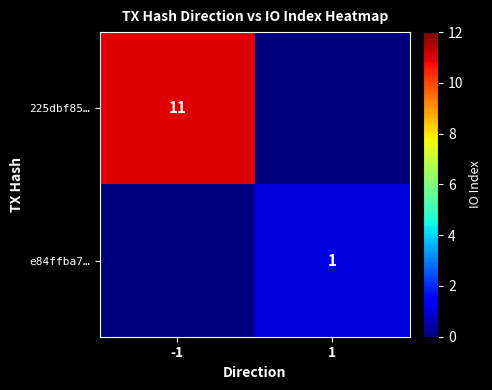

True or false: 225dbf85… has a value of 20 at -1.

False